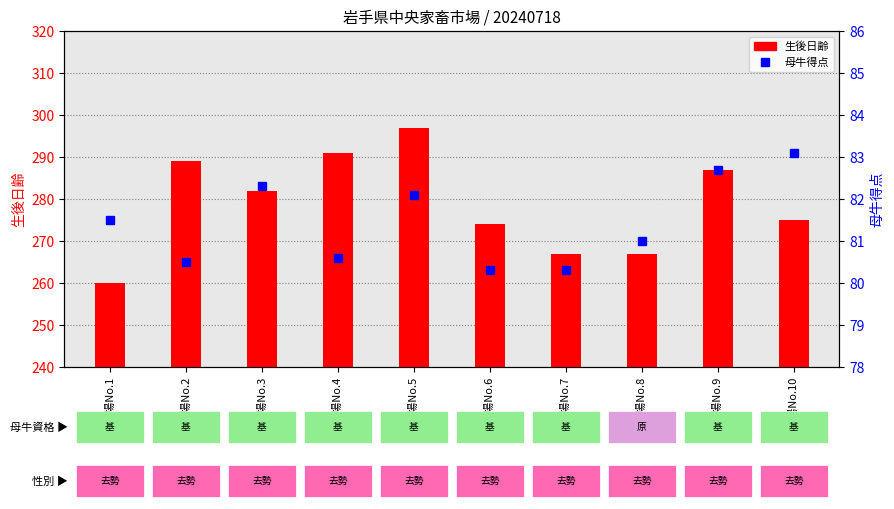

Reading right to left, transcribe all the data shown in this chart.

生後日齢: 上場No.10=275.0	上場No.9=287.0	上場No.8=267.0	上場No.7=267.0	上場No.6=274.0	上場No.5=297.0	上場No.4=291.0	上場No.3=282.0	上場No.2=289.0	上場No.1=260.0
母牛得点: 上場No.10=83.1	上場No.9=82.7	上場No.8=81.0	上場No.7=80.3	上場No.6=80.3	上場No.5=82.1	上場No.4=80.6	上場No.3=82.3	上場No.2=80.5	上場No.1=81.5